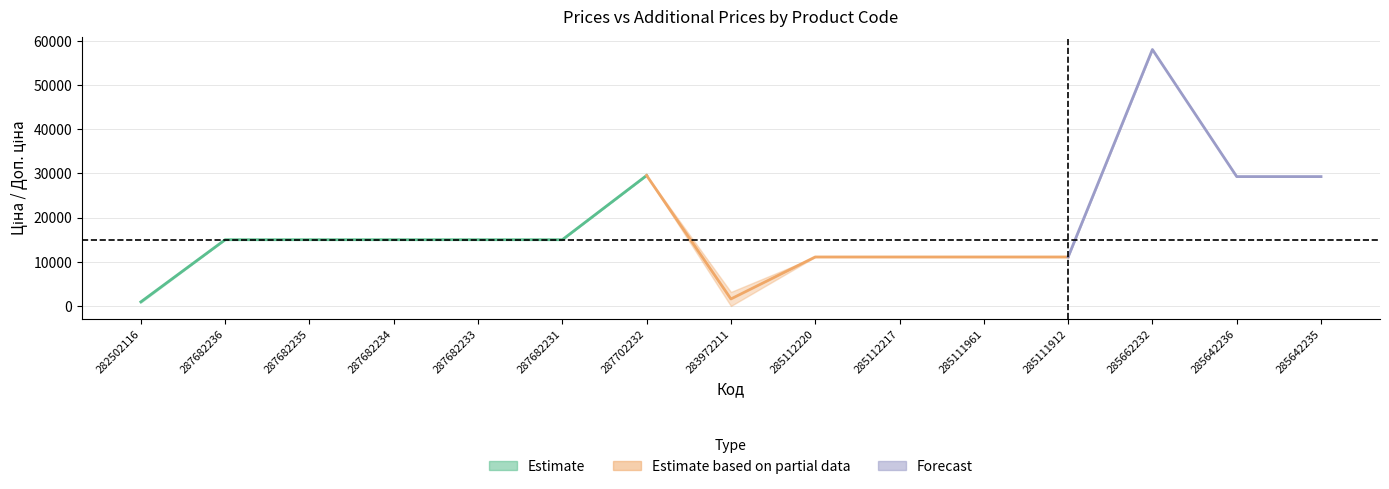

What is the label of the 1st point from the left?

282502116